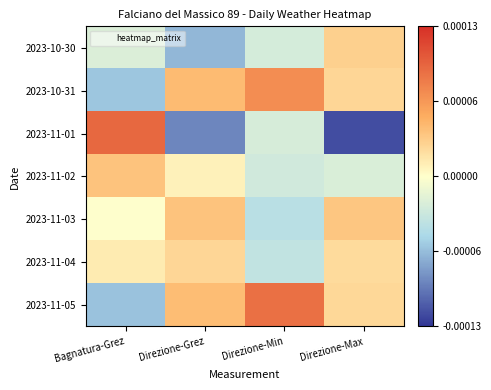

How many series are shown in this chart?

7